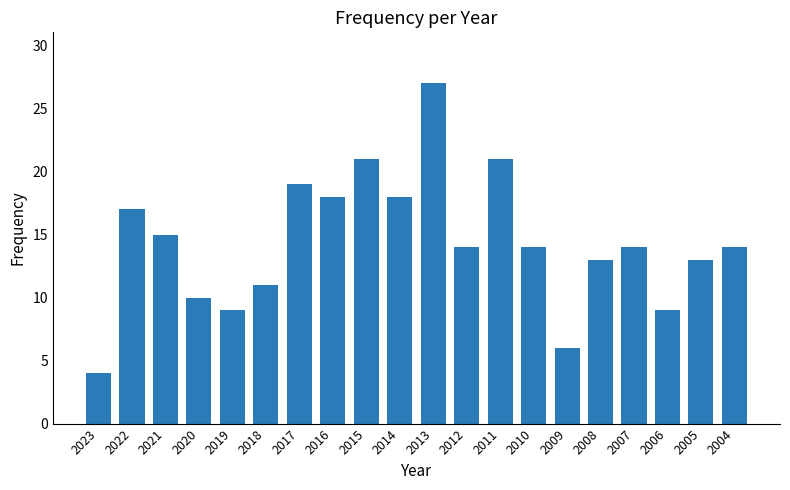

Does the chart contain stacked bars?

No